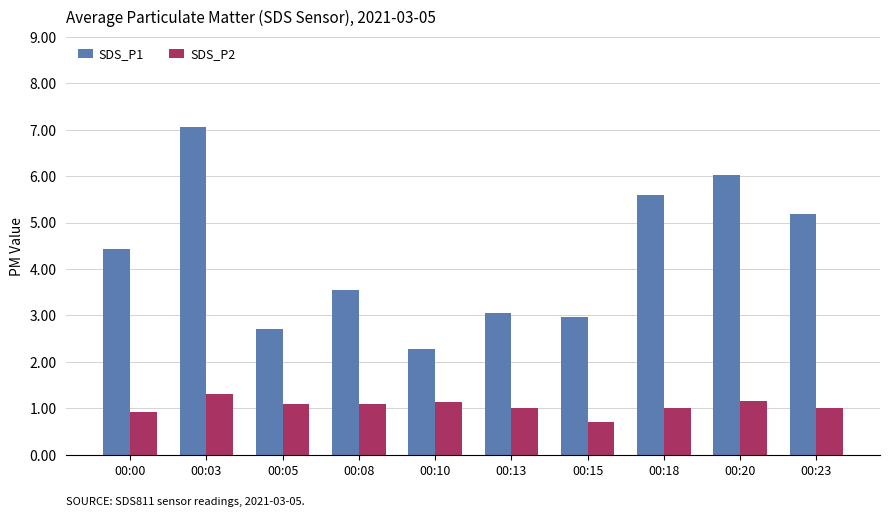

Which series changed the most between 00:03 and 00:13?

SDS_P1